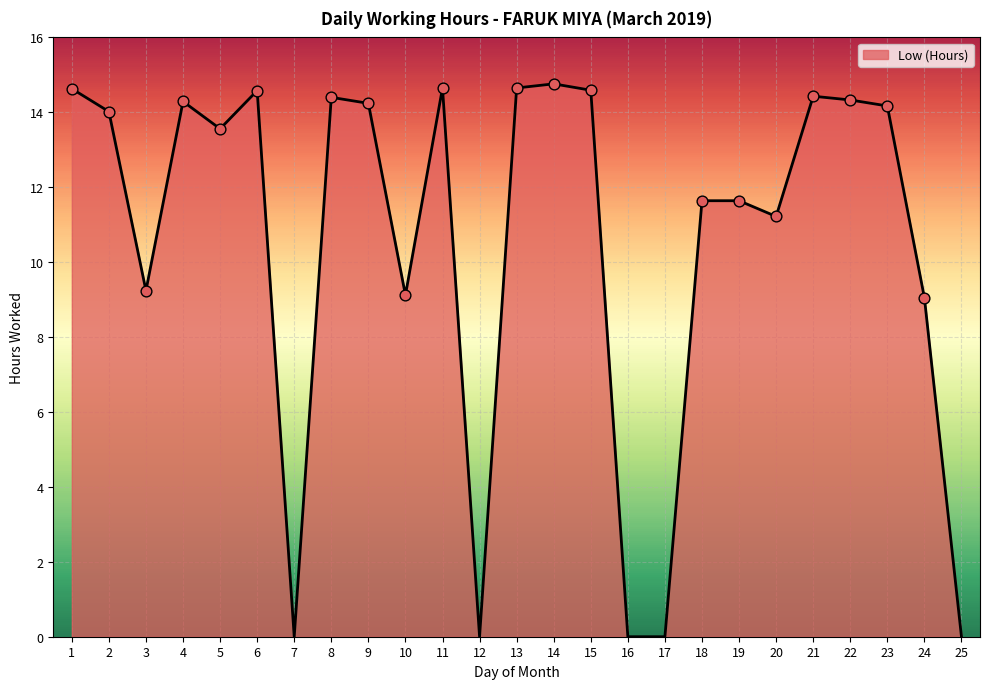

Which has a higher value, 23 or 13?

13